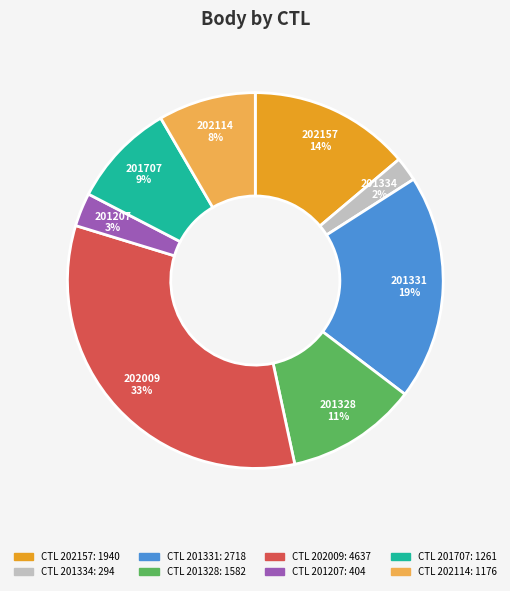

Does any single category account for the majority?

No